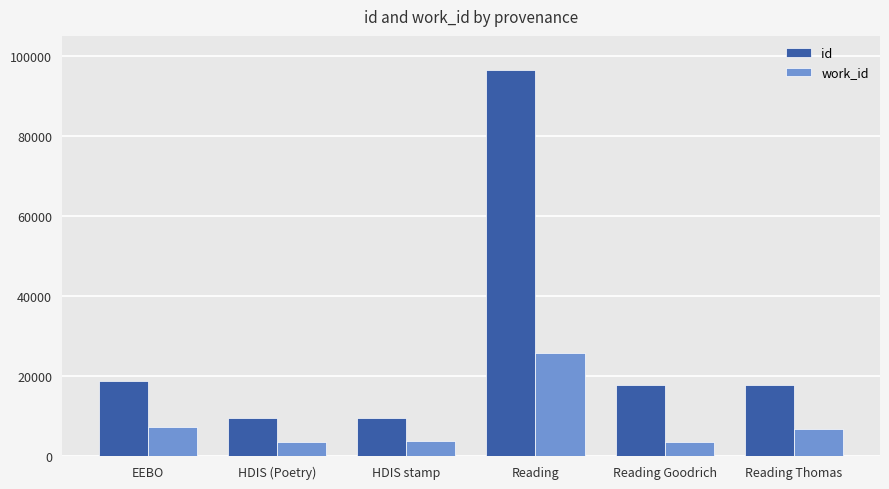

What is the sum of all work_id values?

50412